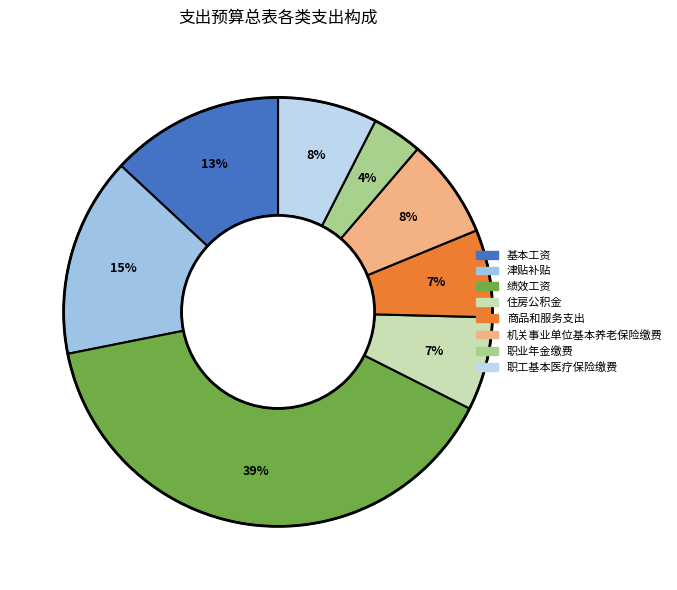

Does any single category account for the majority?

No